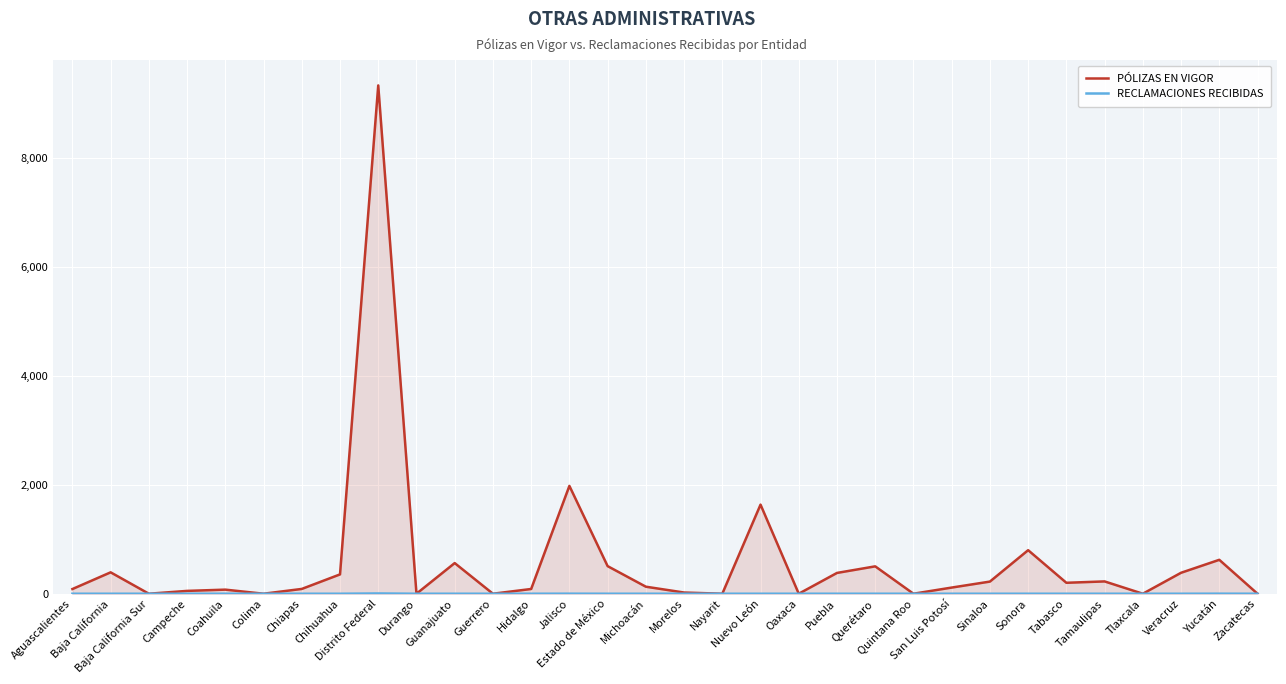

How many data points in PÓLIZAS EN VIGOR are above 129?

15